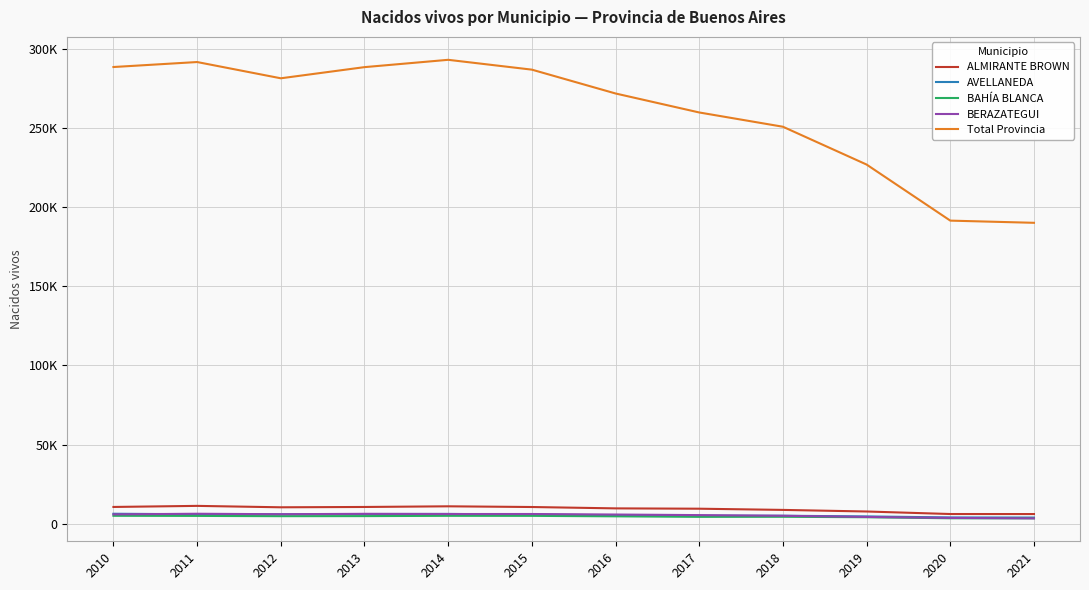

Is this an area chart (filled region under the line)?

No